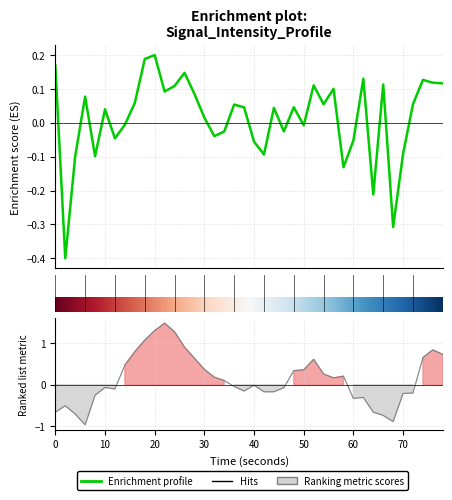

What is the difference between the maximum and minimum values?

0.6